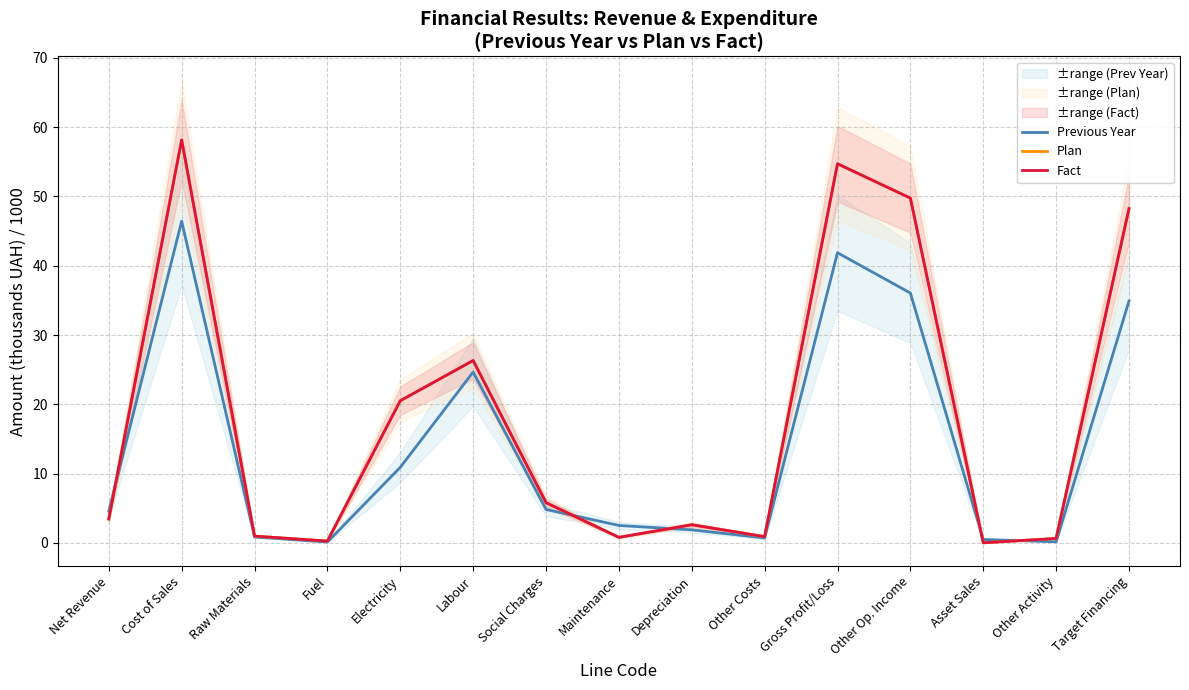

What is the difference between the maximum and second lowest values in the Fact series?

57.9